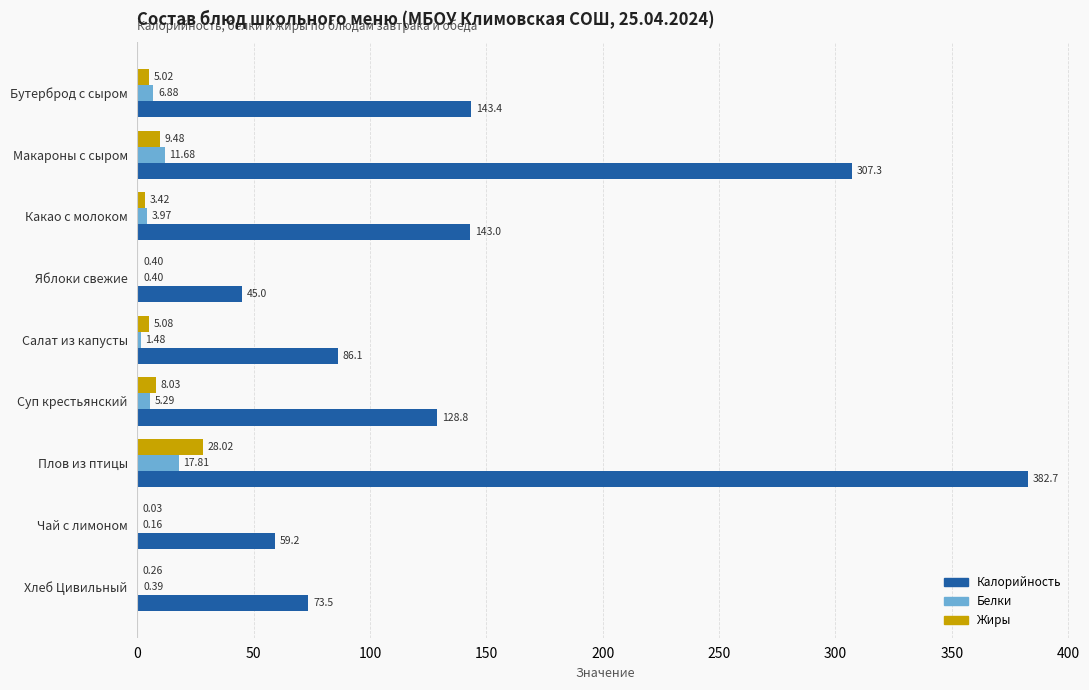

What is the sum of all Белки values?

48.1